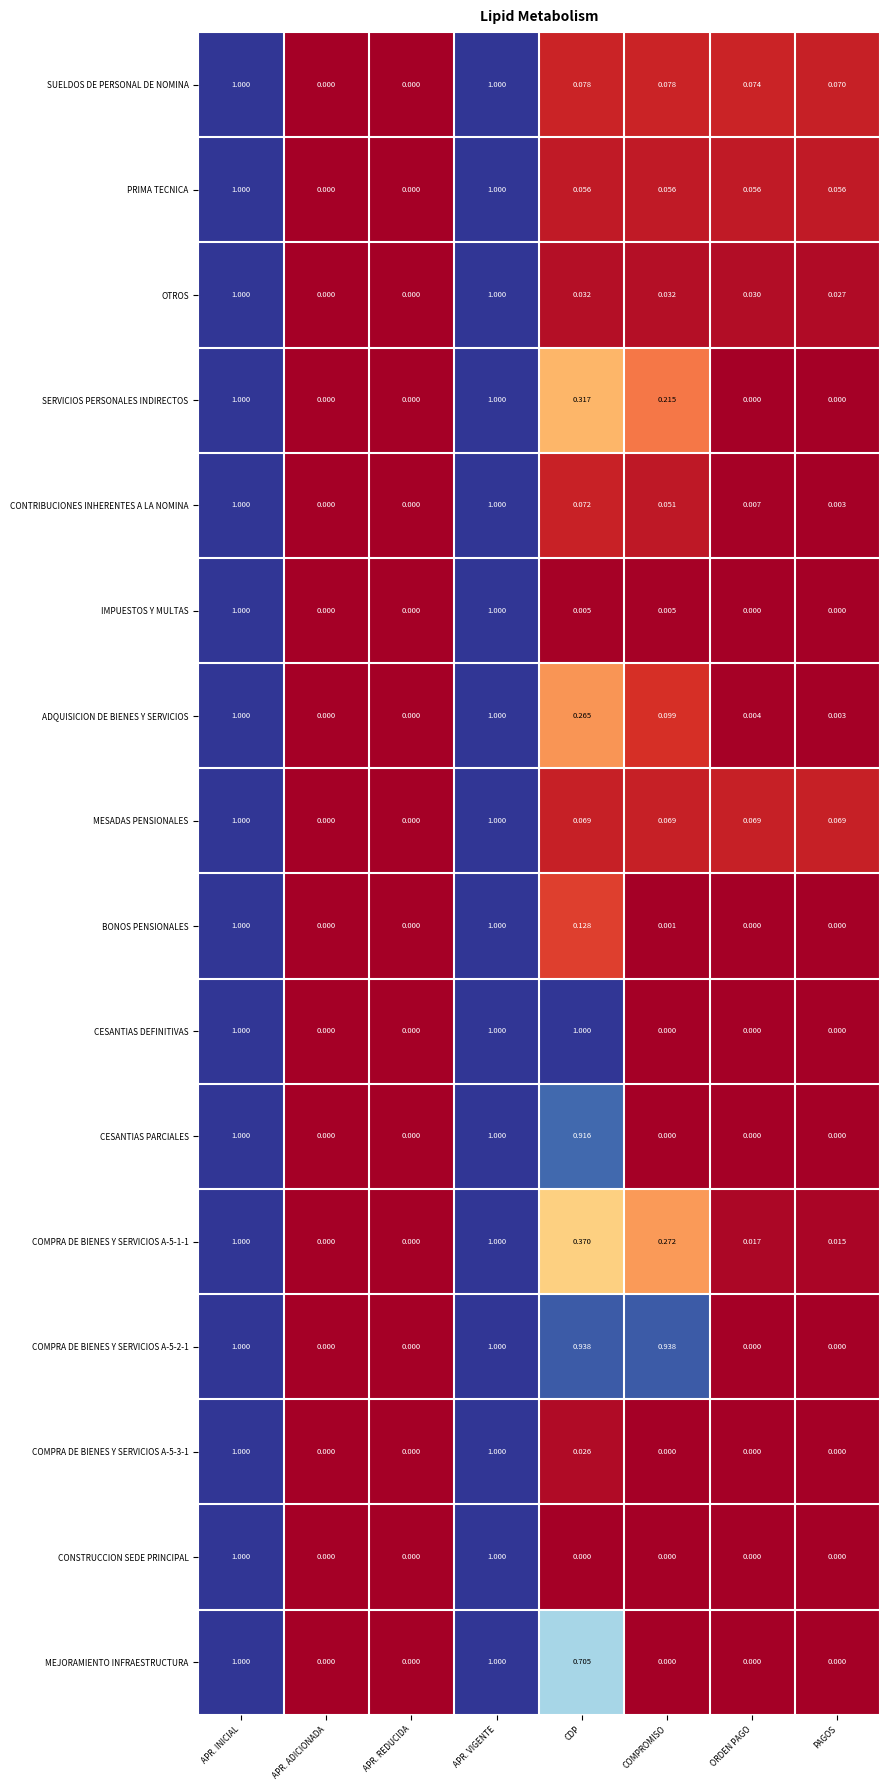

Between APR. REDUCIDA and ORDEN PAGO, which series saw the biggest shift?

SUELDOS DE PERSONAL DE NOMINA